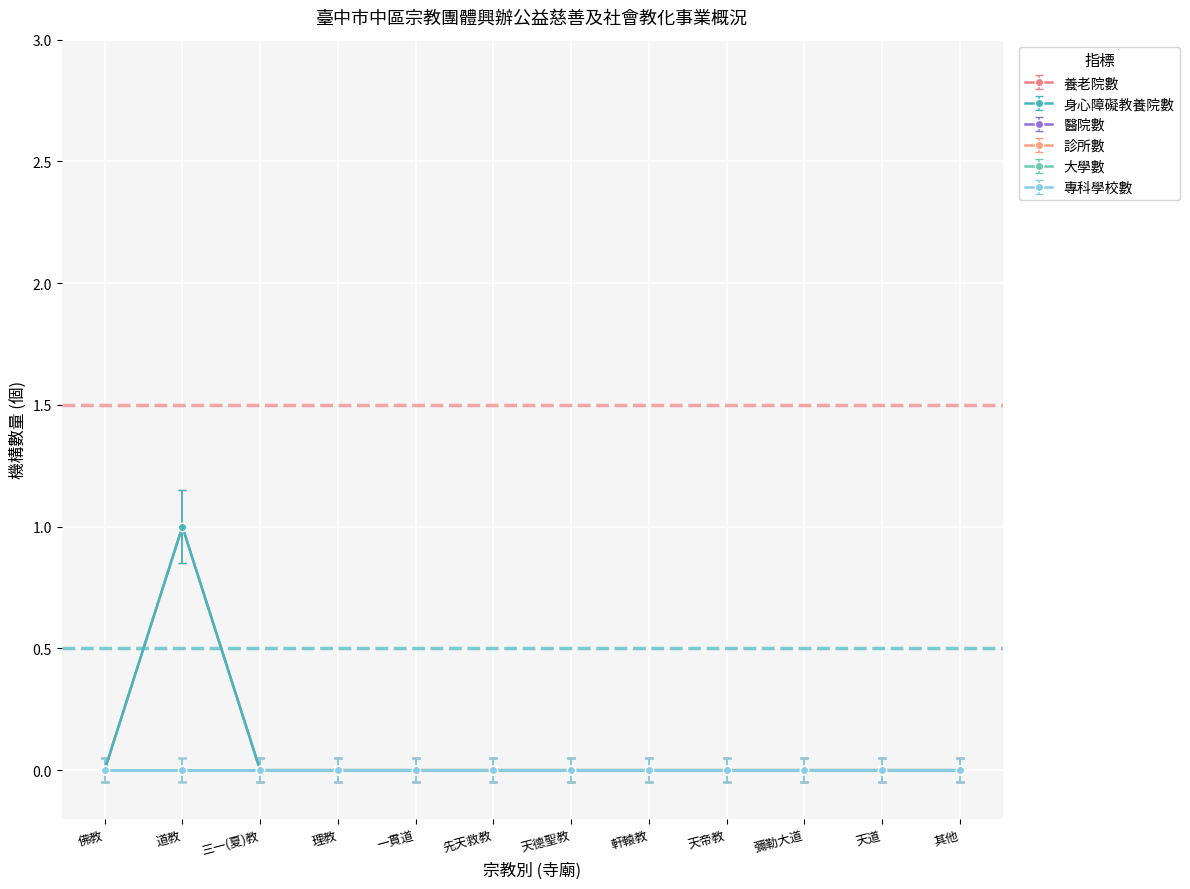

Rank the categories by 診所數 value from highest to lowest.

佛教, 道教, 三一(夏)教, 理教, 一貫道, 先天救教, 天德聖教, 軒轅教, 天帝教, 彌勒大道, 天道, 其他